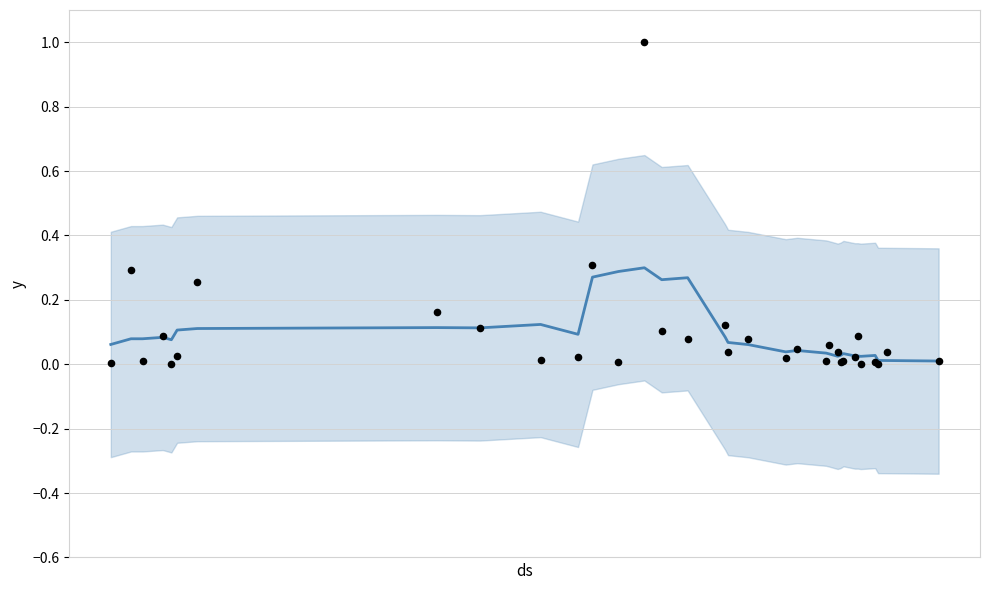

Which series has the largest total across all categories?

actual